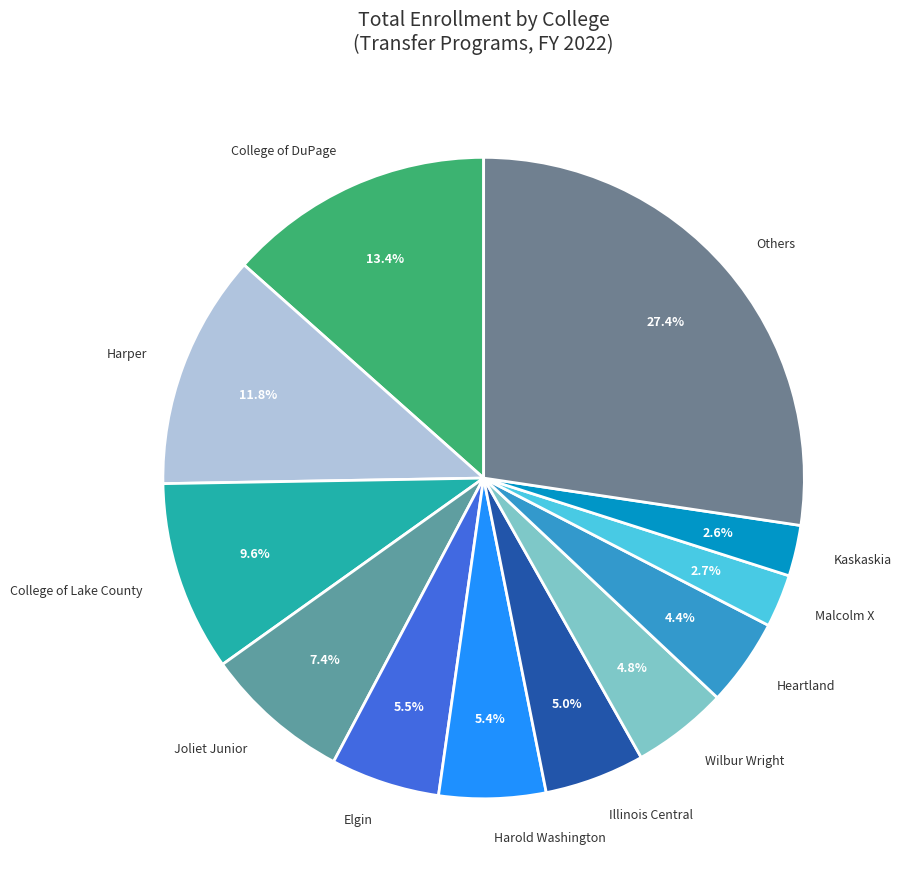

True or false: Kaskaskia accounts for 3% of the total.

True